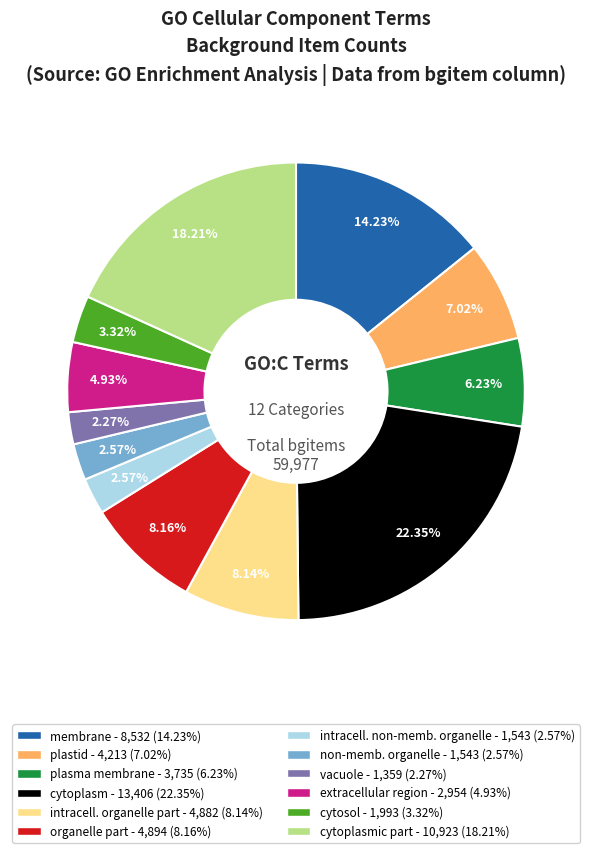

Is there any slice that represents more than half of the pie?

No